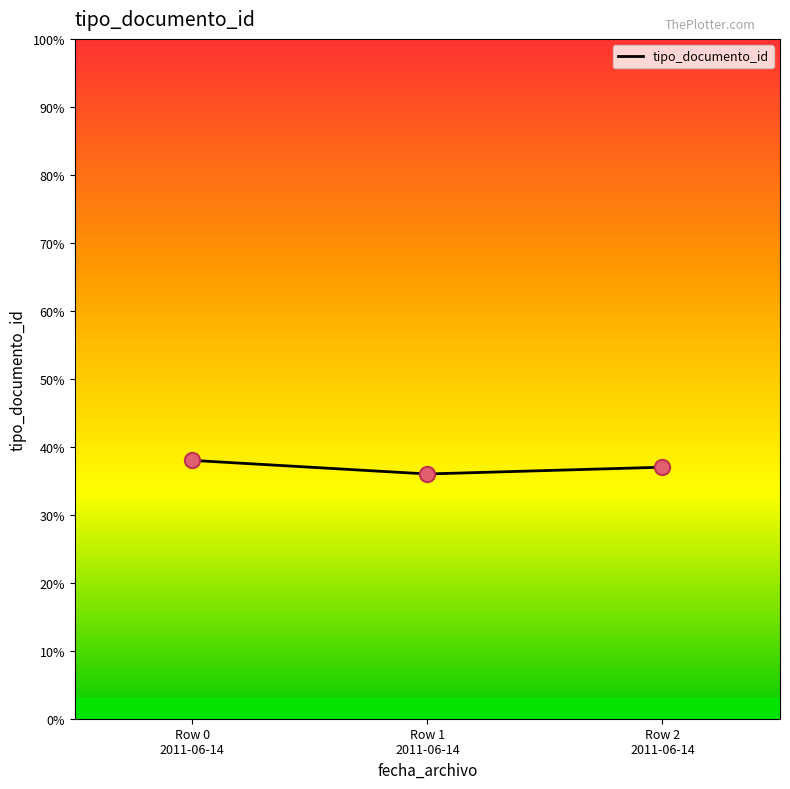

What is the average value?

37